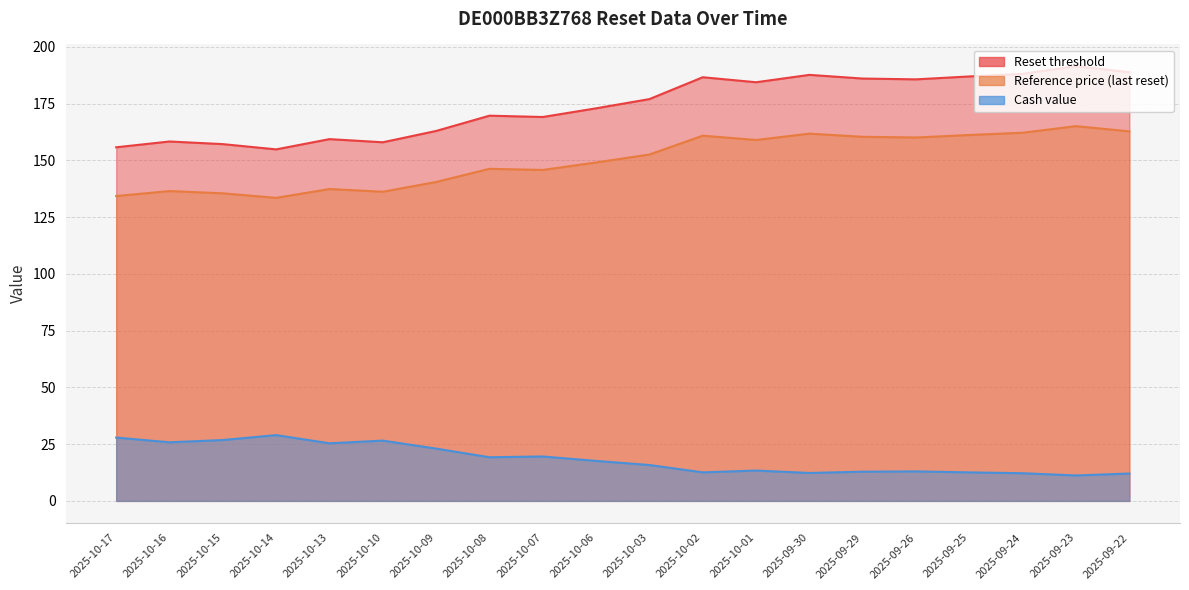

The value of Reference price (last reset) at 2025-09-29 is 160.4. True or false?

True